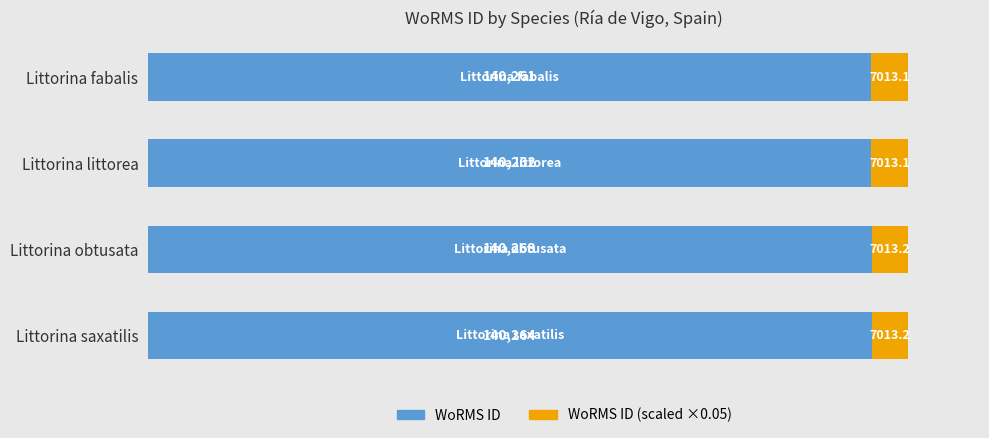

At which category is the sum across all series the highest?

Littorina saxatilis